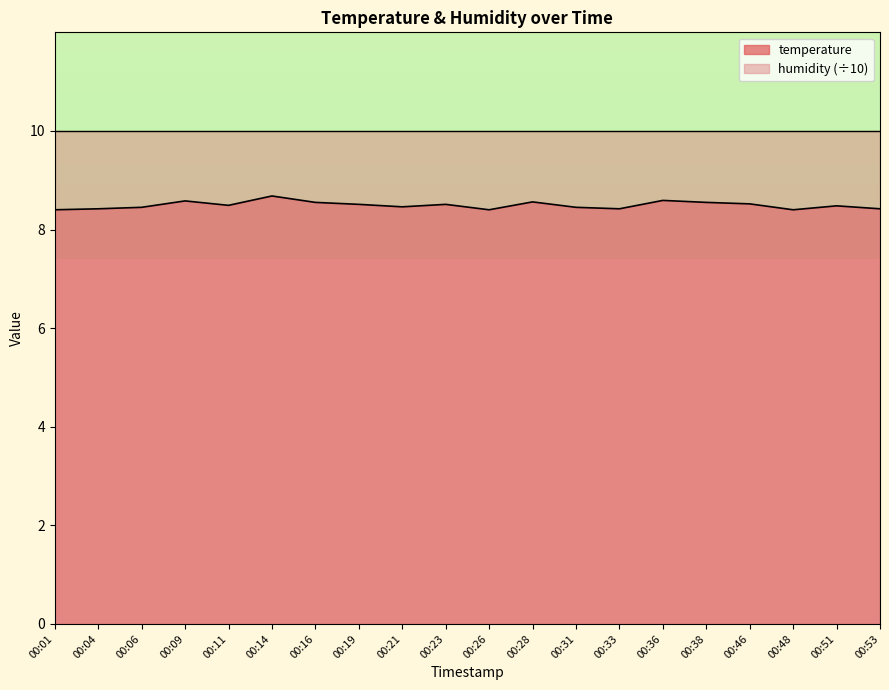

At which category does the chart reach its minimum across all series?

00:01